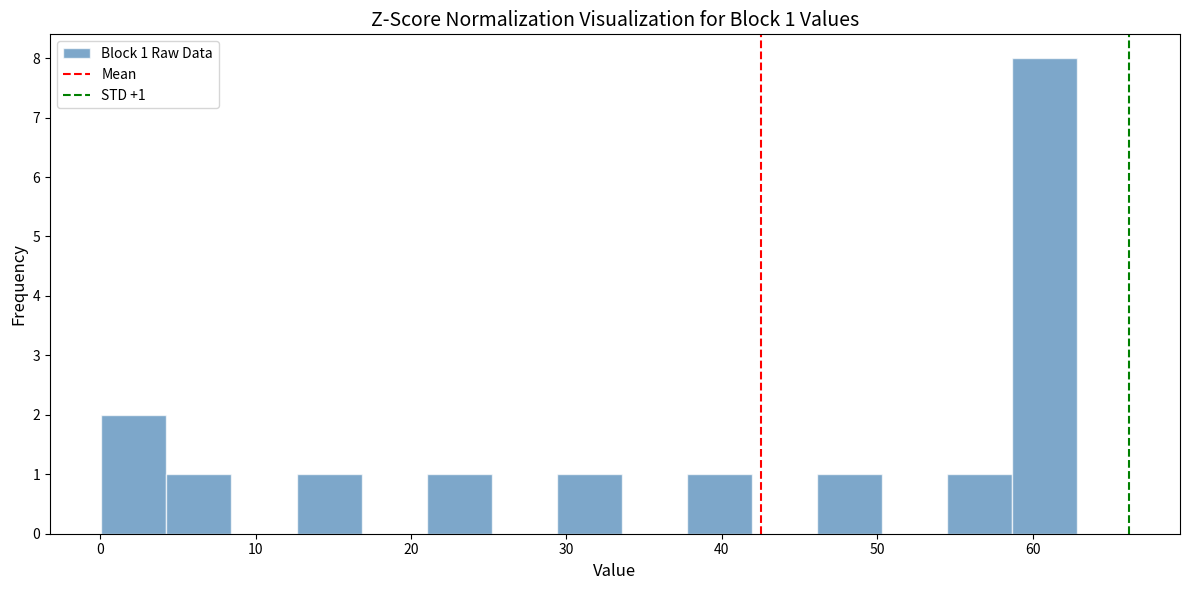

Which range on the x-axis has the tallest bar?

59 to 63